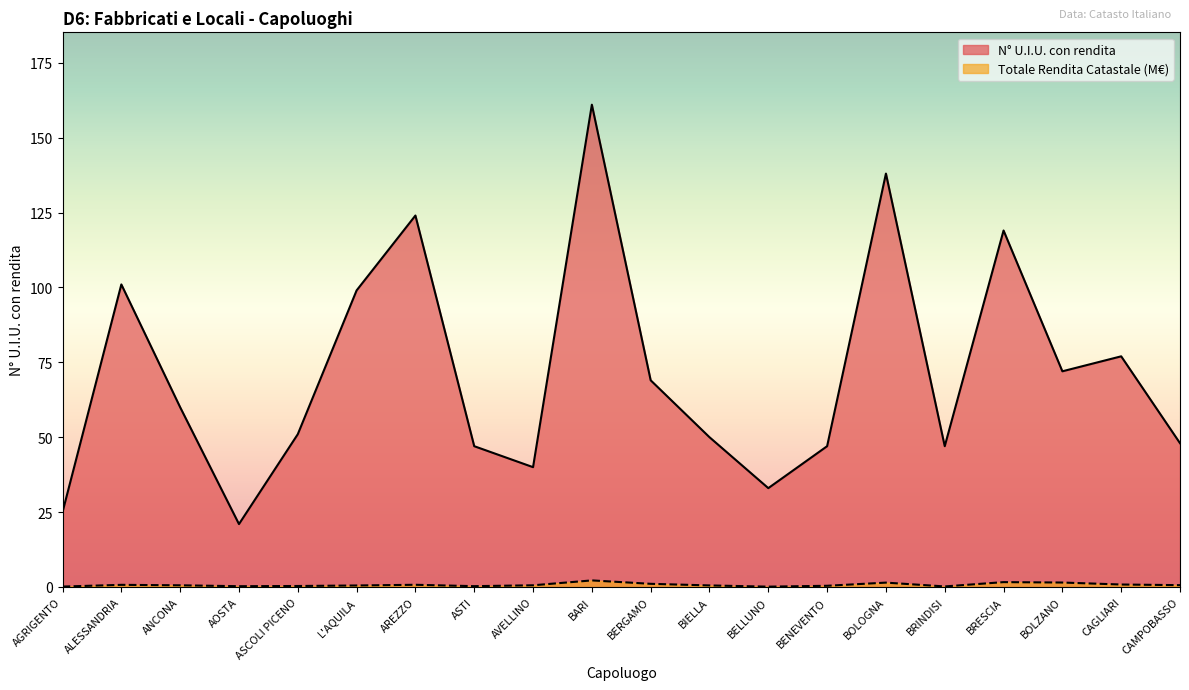

What are all the series names shown in the legend?

N° U.I.U. con rendita, Totale Rendita Catastale (M€)